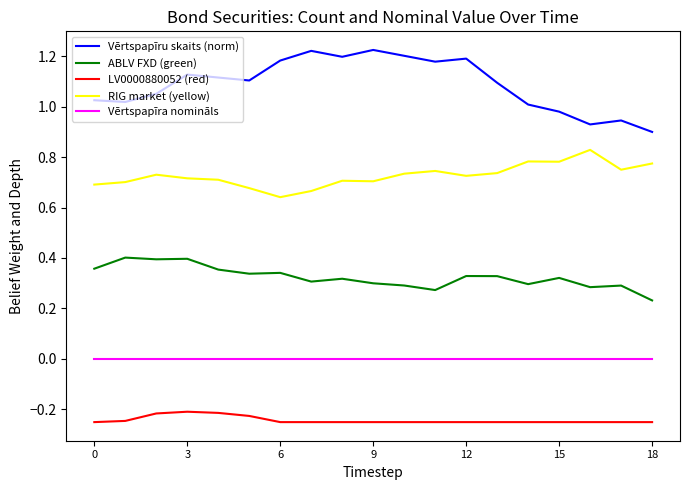

True or false: ABLV FXD (green) and RIG market (yellow) cross at least once.

False